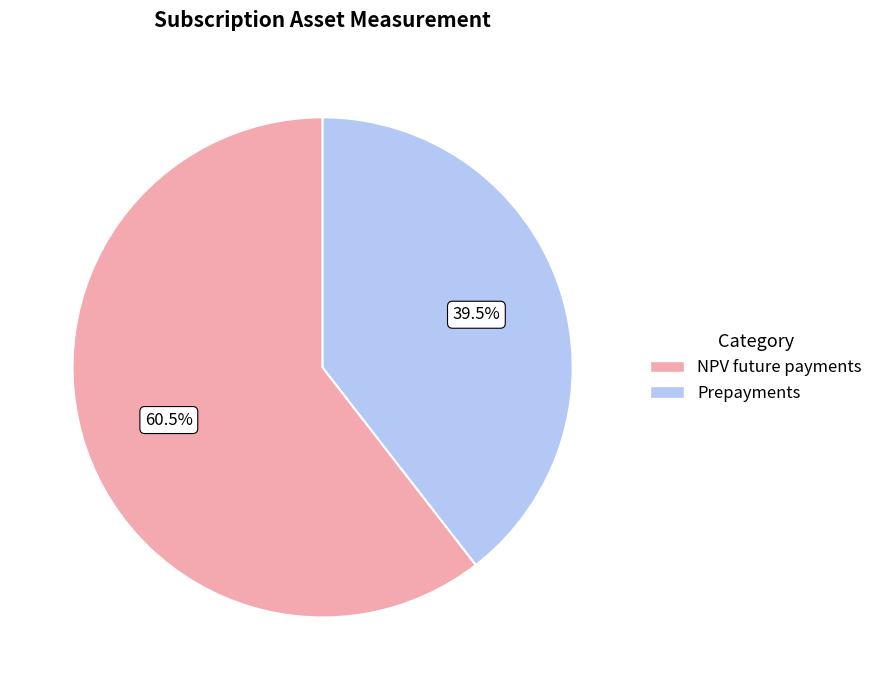

Count the number of slices in the pie.

2